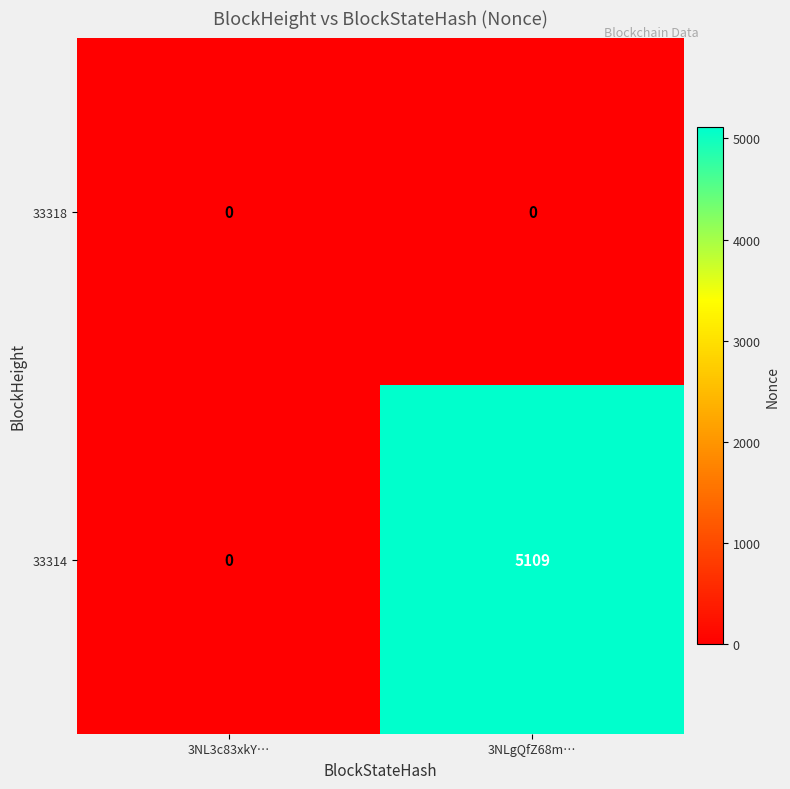

What is the spread (max minus min) of values at 3NLgQfZ68m…?

5109